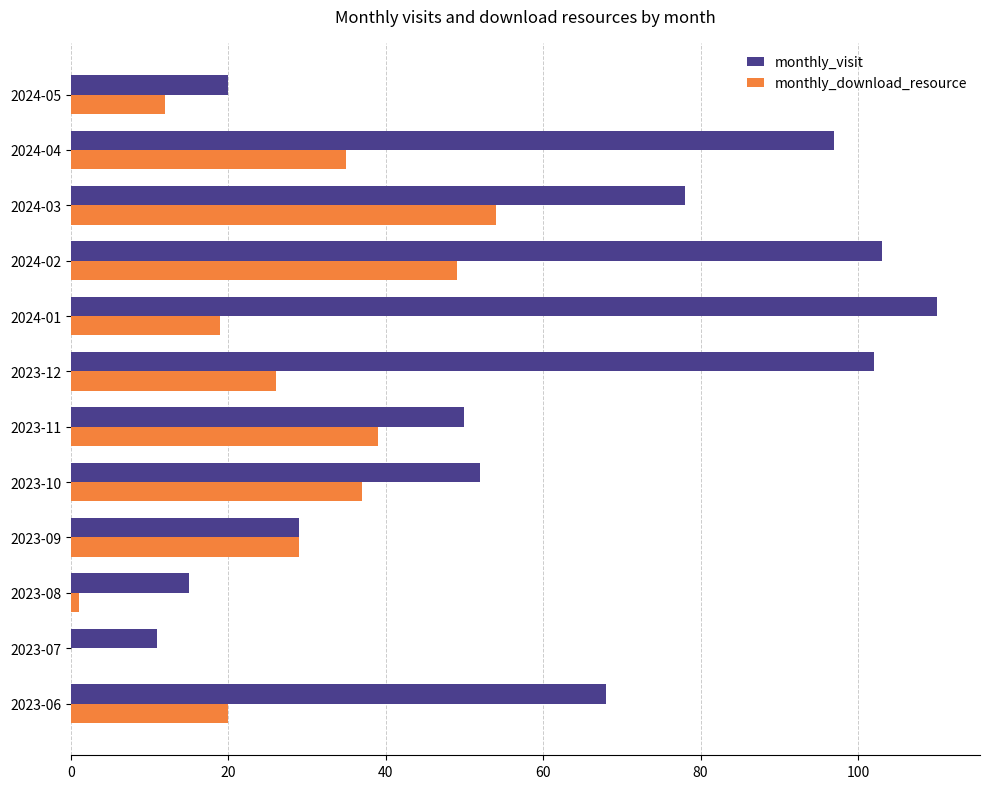

What is the maximum value shown in the chart?

110